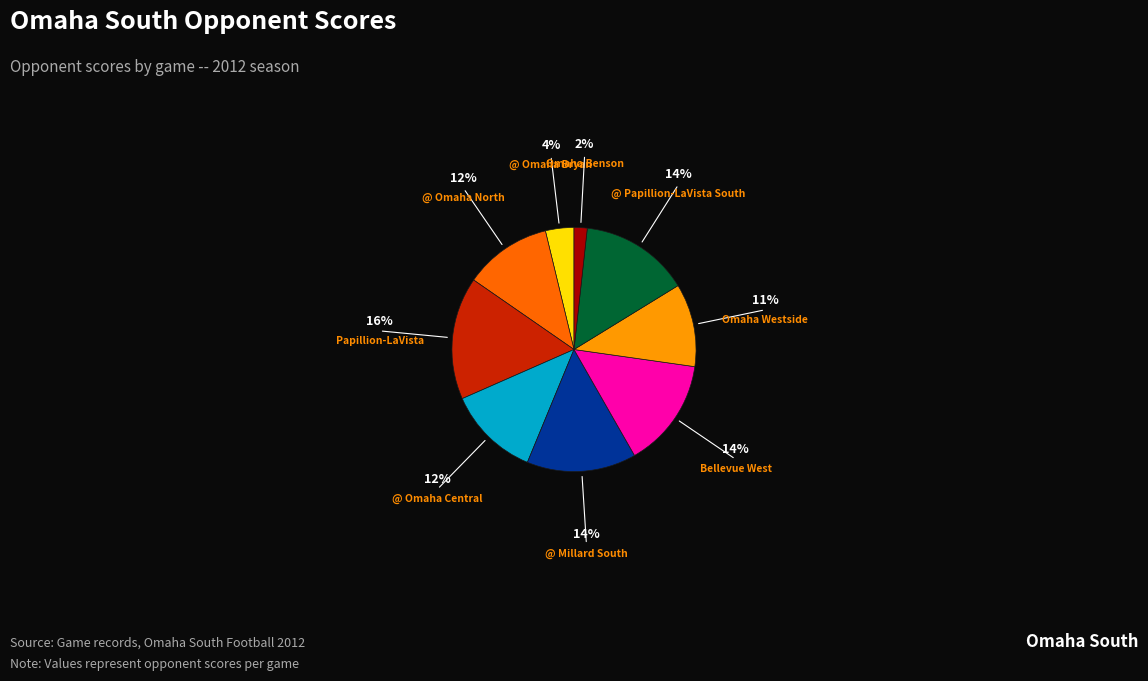

Is there a majority slice in this chart?

No